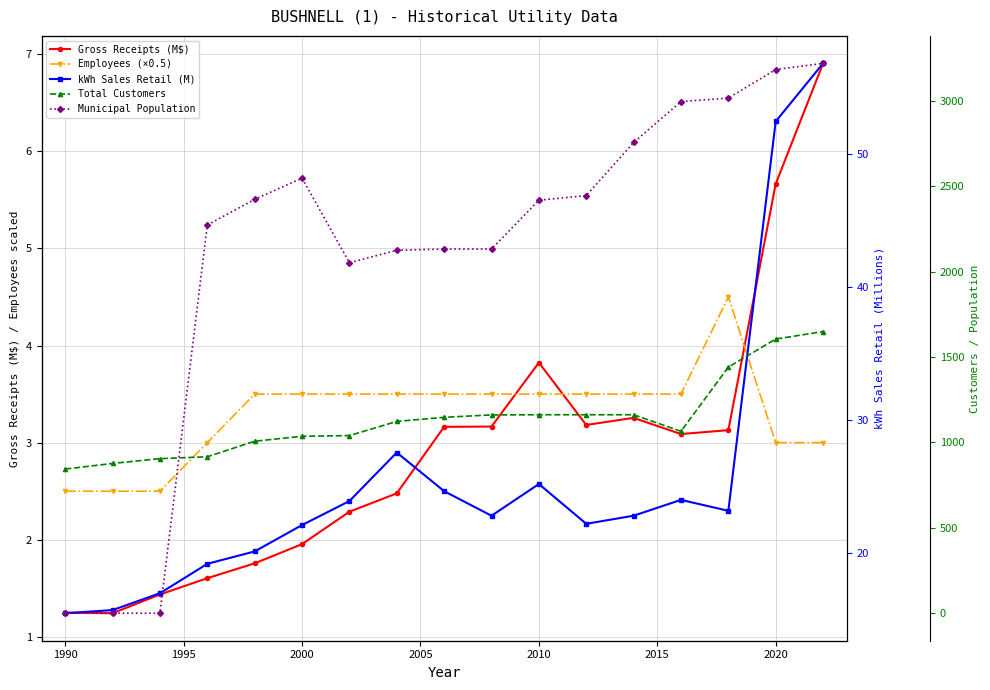

Where is the first local maximum for Gross Receipts (M$)?

2010